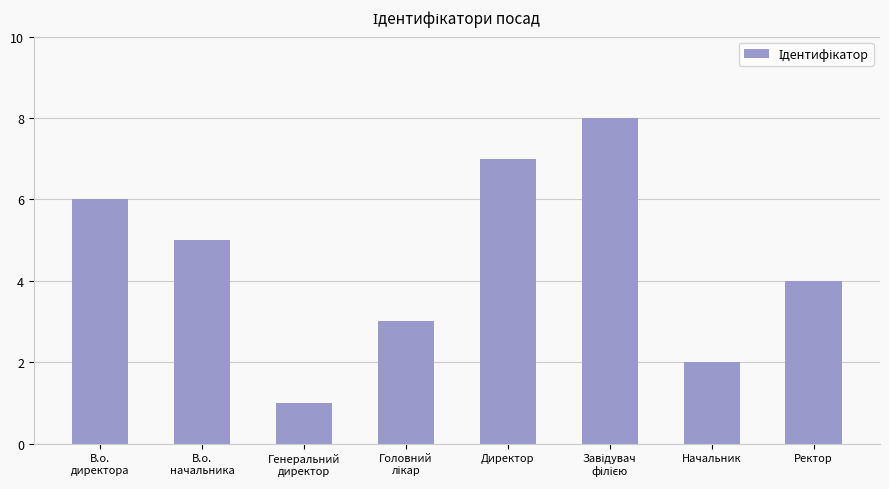

Reading left to right, extract all data points from this chart.

6	5	1	3	7	8	2	4